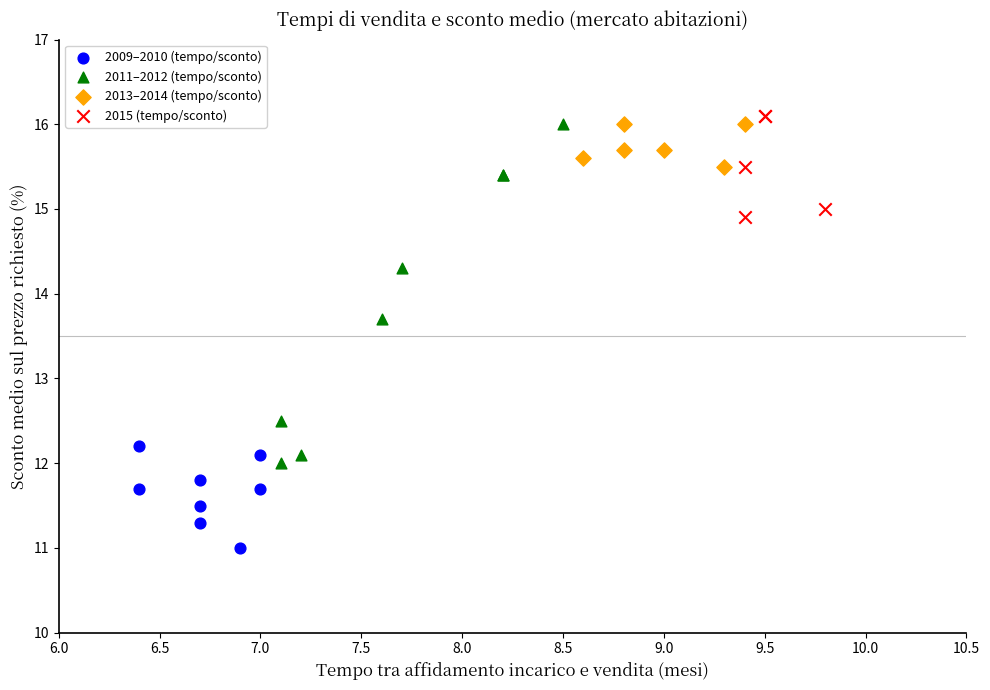

Which series reaches the minimum Y coordinate?

2009–2010 (tempo/sconto)